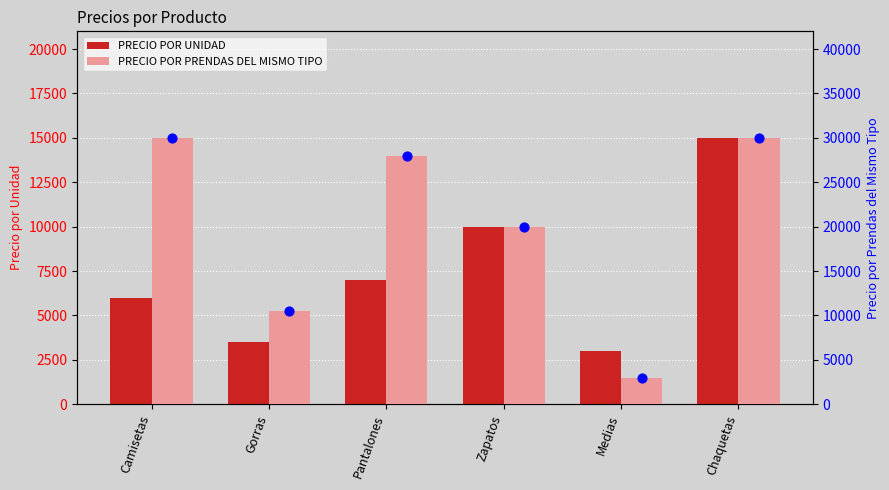

Which series has the largest total across all categories?

PRECIO POR PRENDAS DEL MISMO TIPO